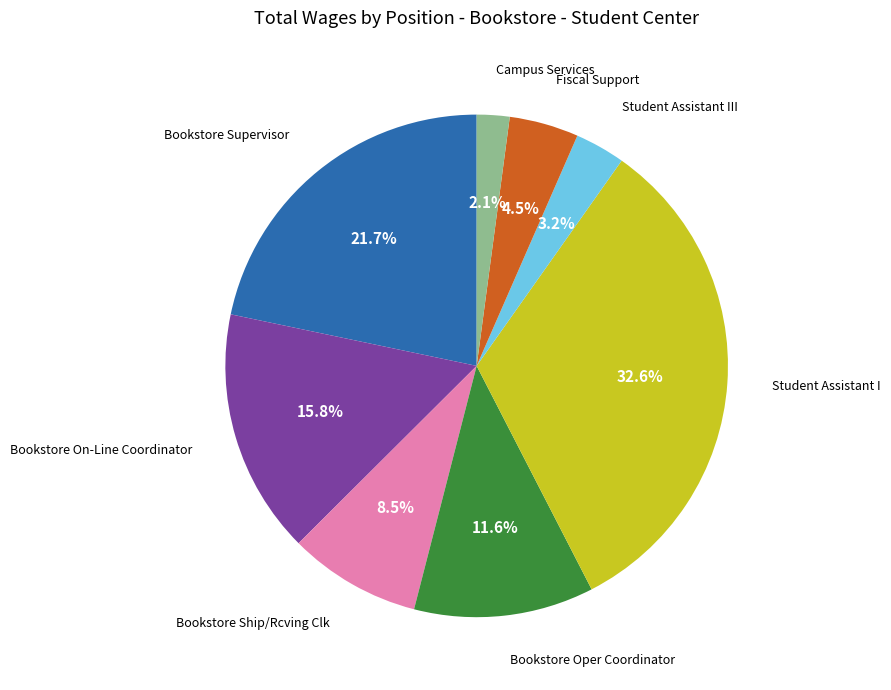

How many segments does this pie chart have?

8